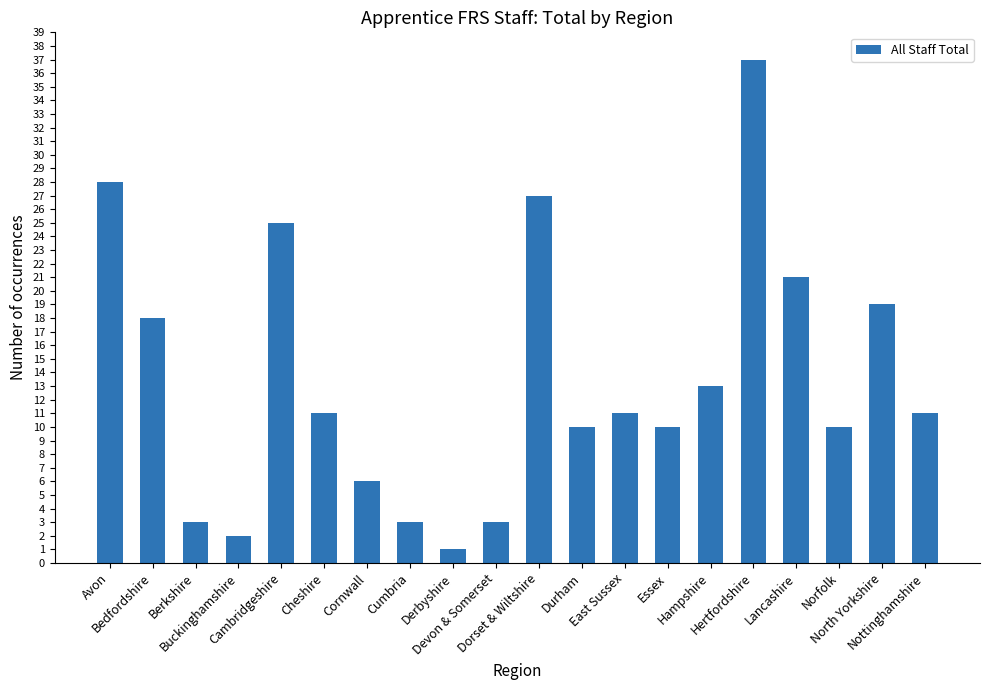

At which category does the chart reach its minimum across all series?

Derbyshire